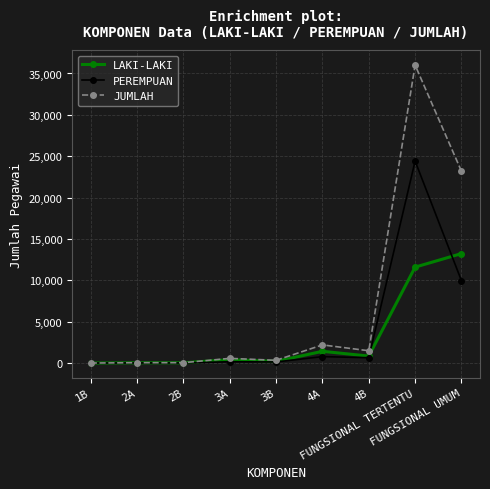

Which series has the largest range (max minus min)?

JUMLAH